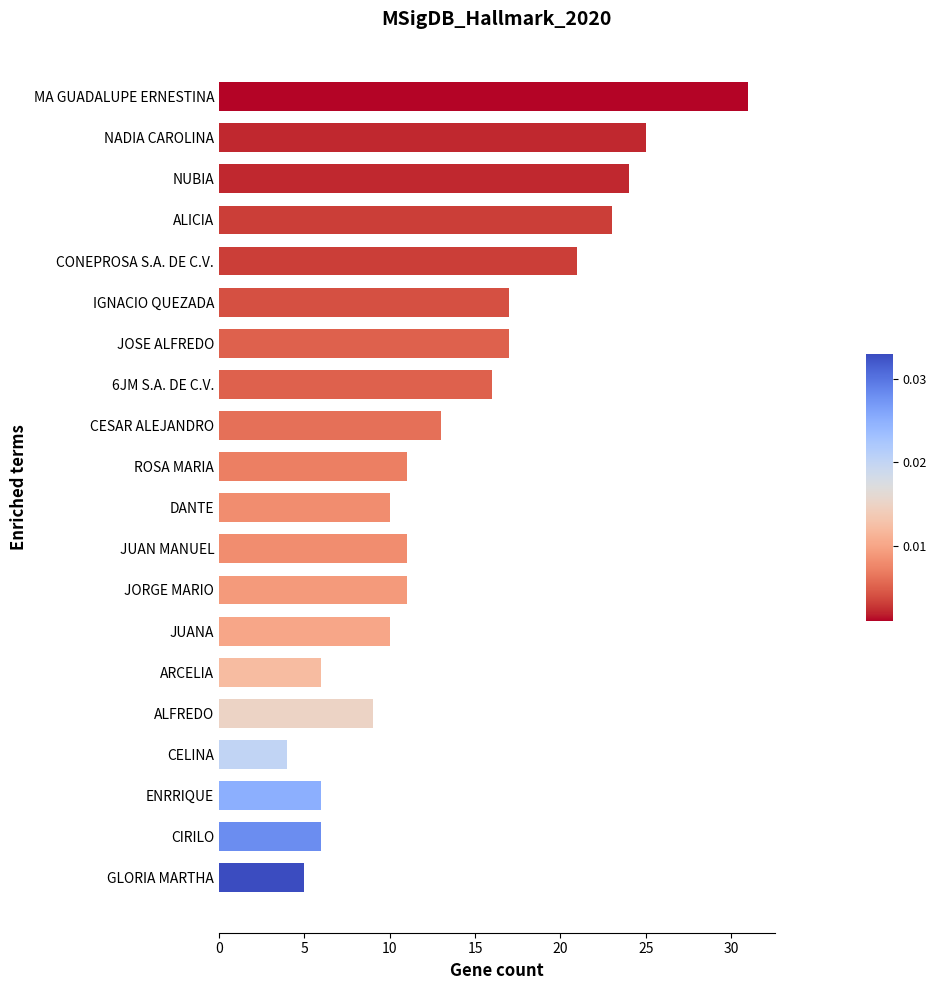

Read the value at ENRRIQUE.

6